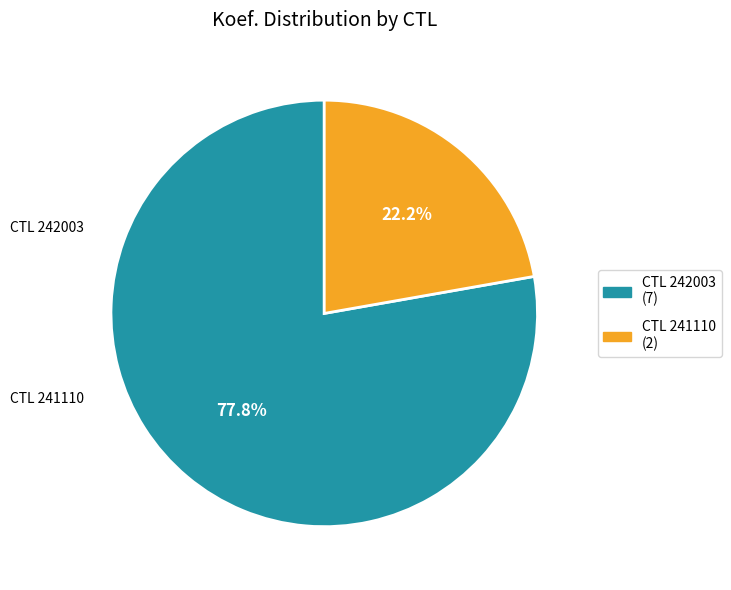

Rank the categories by value from lowest to highest.

241110, 242003